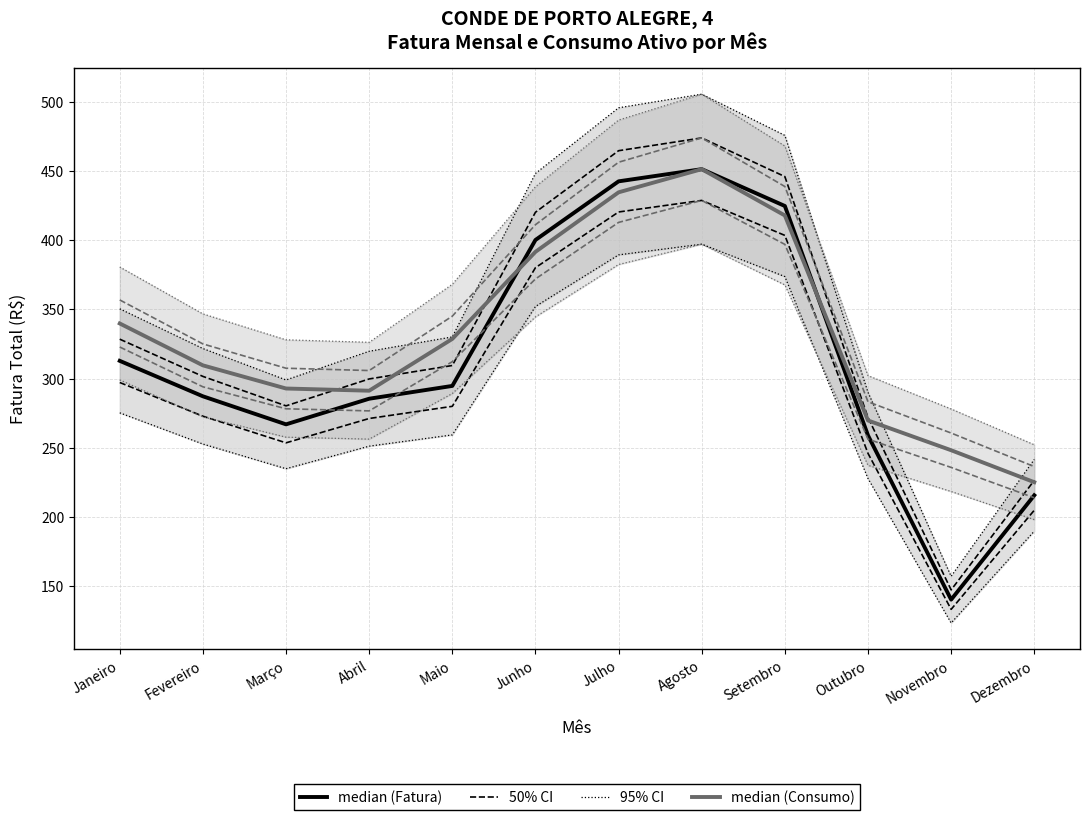

Where is Fatura Total (R$) nearest to the value 295?

Maio